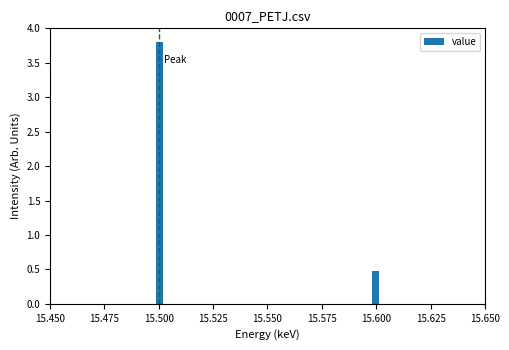

Read against the x-axis, roughly where is the centre of the tallest bar?

15.500